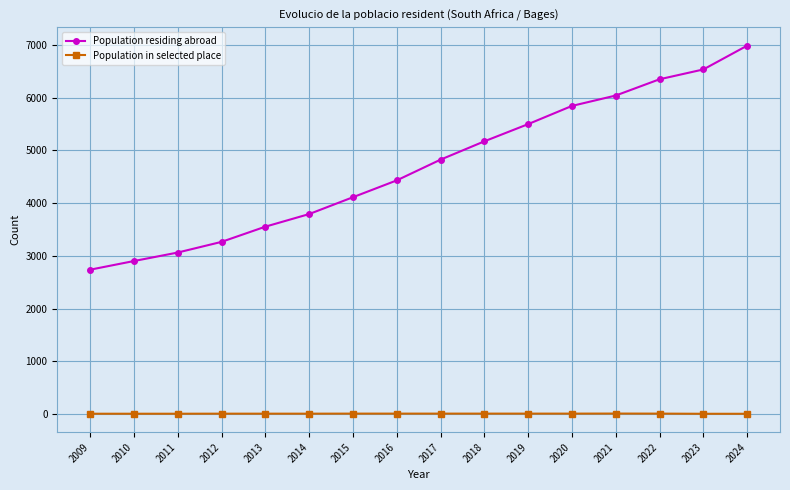

True or false: Population residing abroad has more than 2 interior local peaks.

False